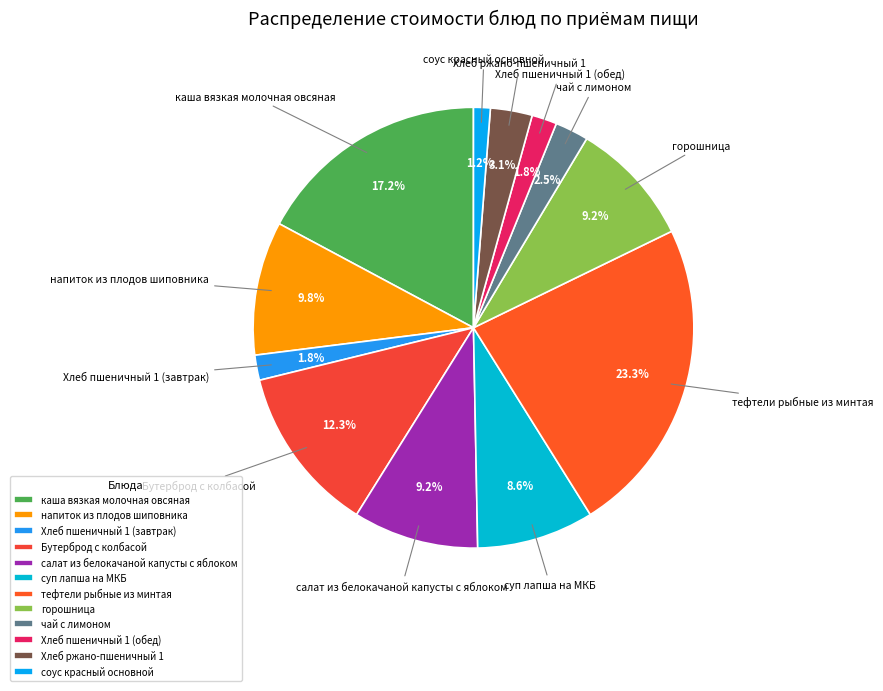

The салат из белокачаной капусты с яблоком slice represents 9% of the pie. True or false?

True